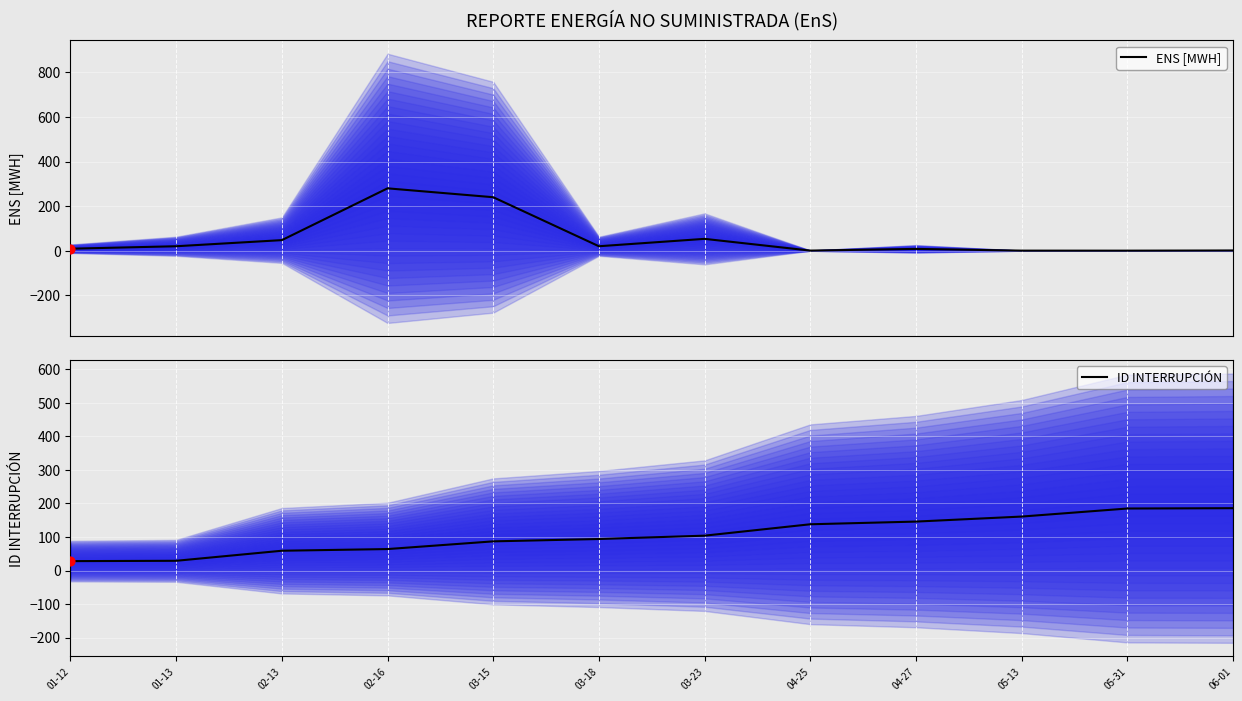

Is the value of ID INTERRUPCIÓN at 01-13 greater than the value of ENS [MWH] at 03-23?

No